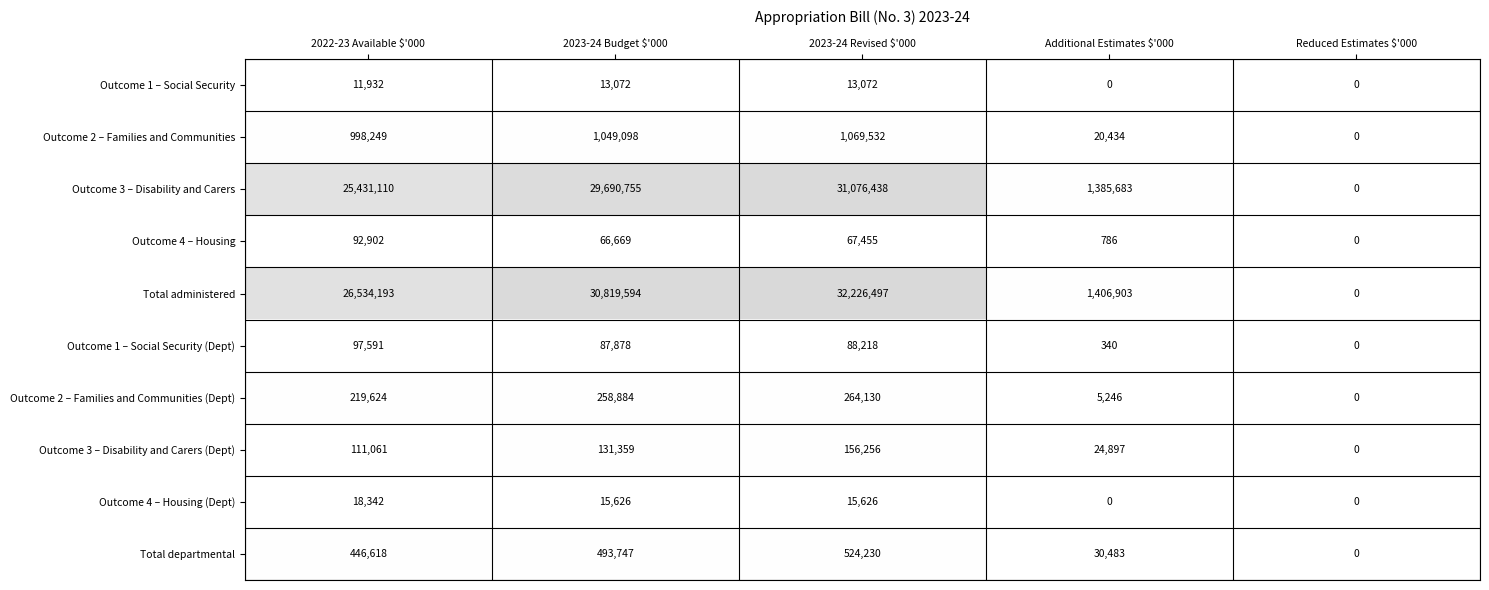

Which series has the largest total across all categories?

Total administered